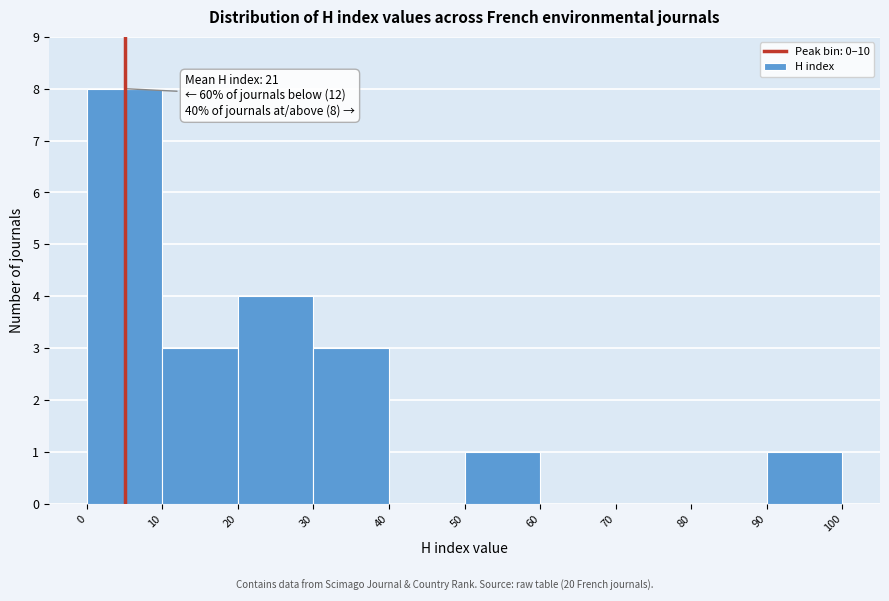

Over which range of the x-axis is the bar tallest?

0 to 10